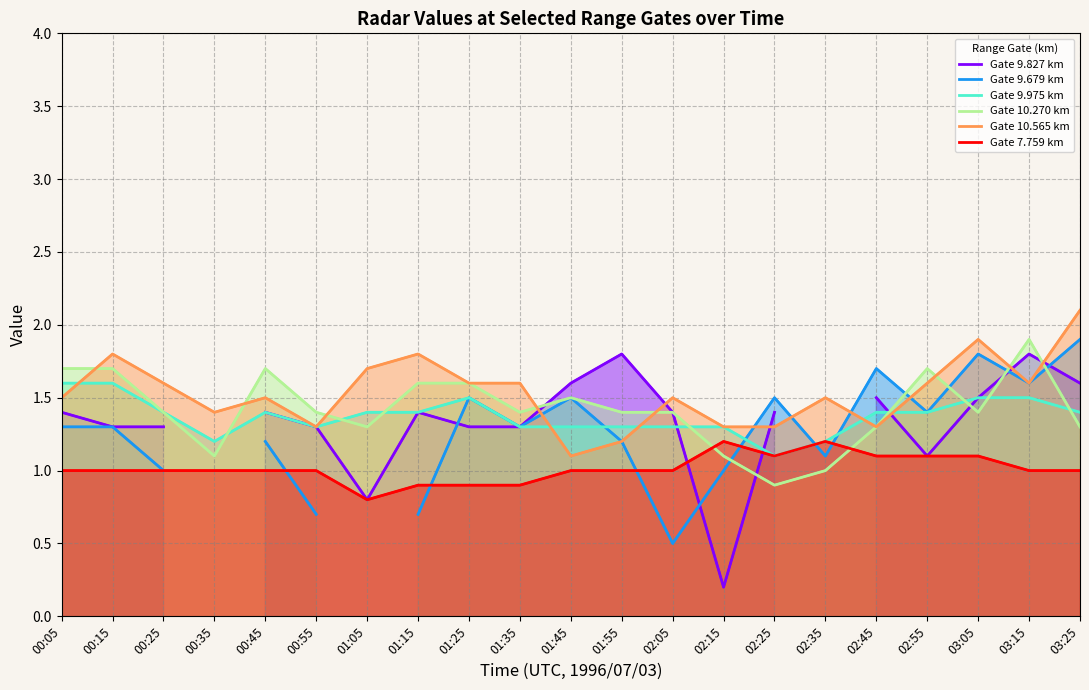

What is the lowest value of the Gate 10.565 km series?

1.1